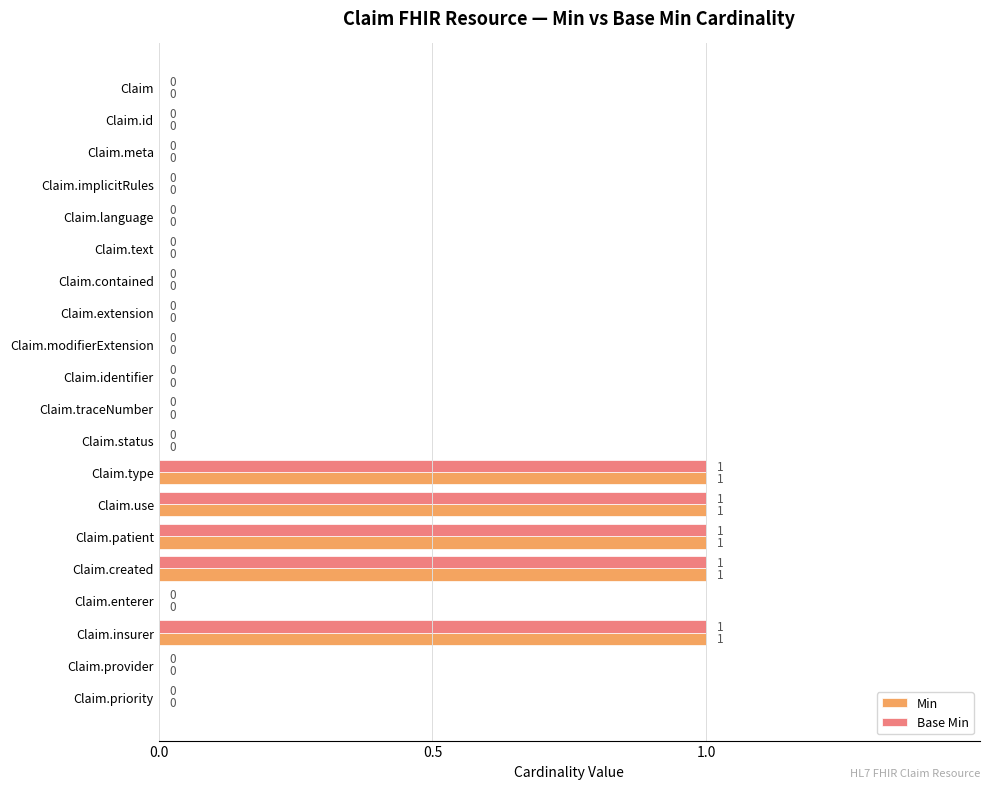

What is the sum of all Min values?

5